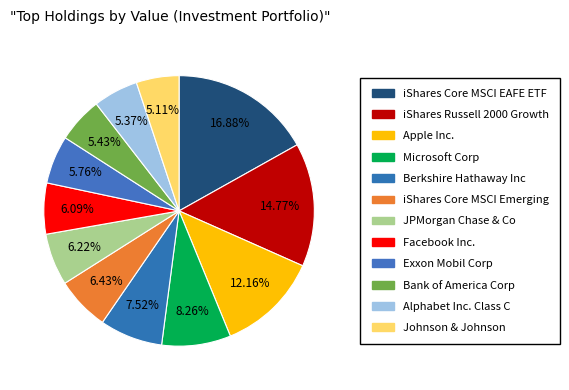

Rank the categories by value from lowest to highest.

Johnson & Johnson, Alphabet Inc. Class C, Bank of America Corp, Exxon Mobil Corp, Facebook Inc., JPMorgan Chase & Co, iShares Core MSCI Emerging, Berkshire Hathaway Inc, Microsoft Corp, Apple Inc., iShares Russell 2000 Growth, iShares Core MSCI EAFE ETF